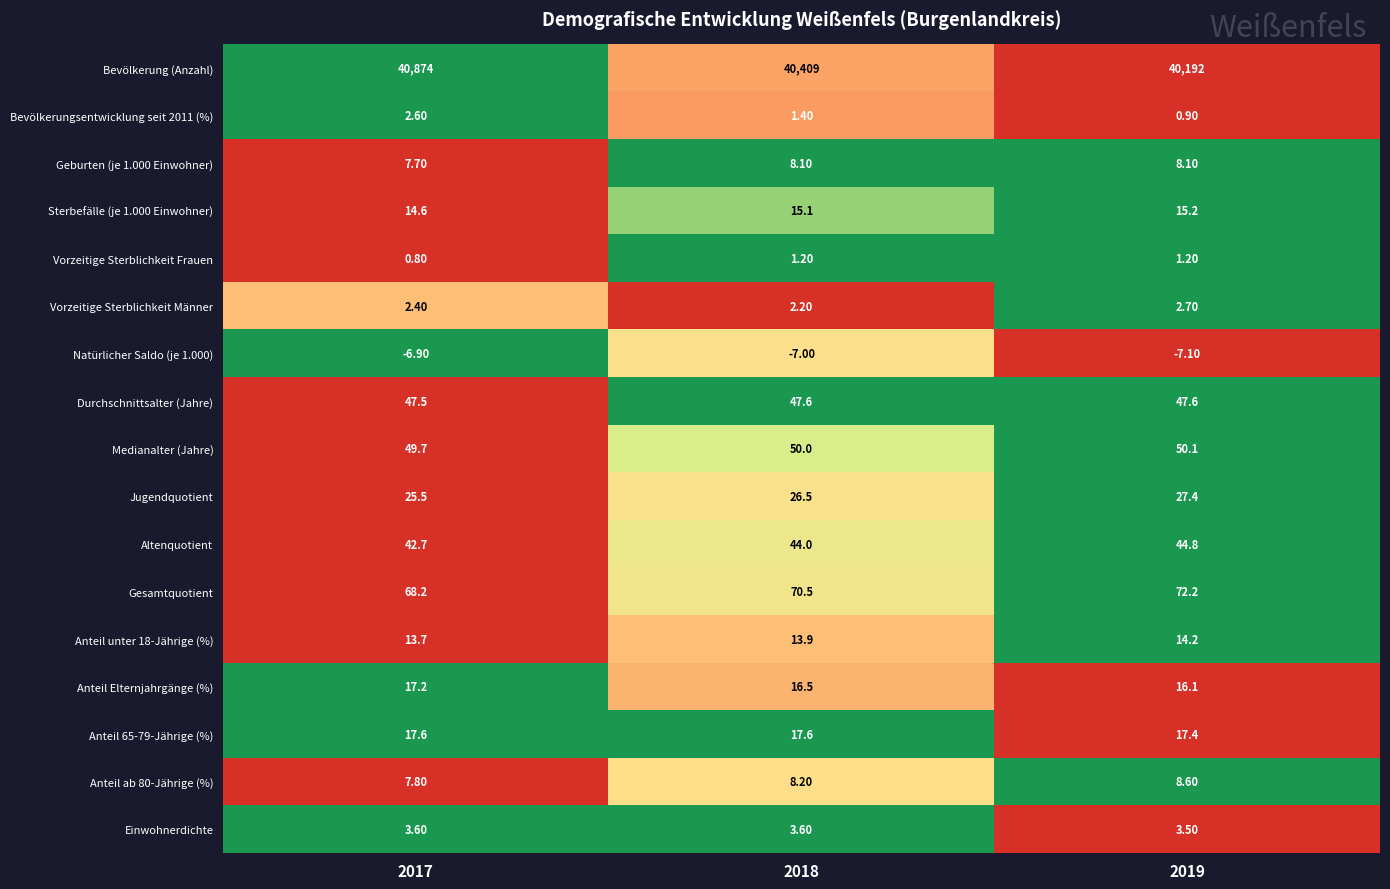

What is the sum of the Geburten (je 1.000 Einwohner) values at 2017 and 2018?

15.8